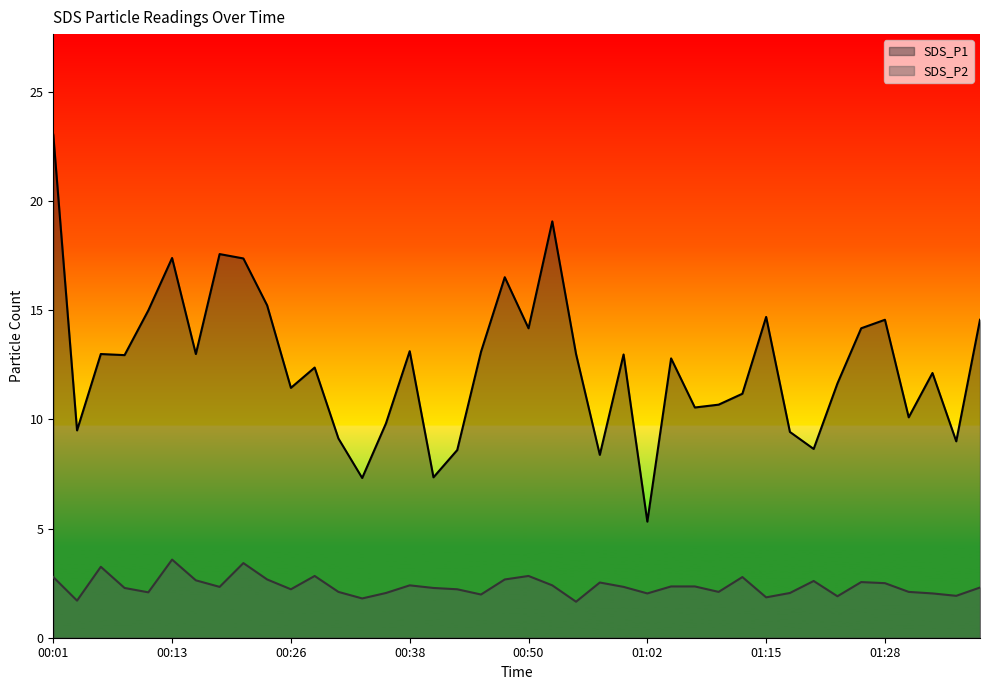

What is the maximum value shown in the chart?

23.1